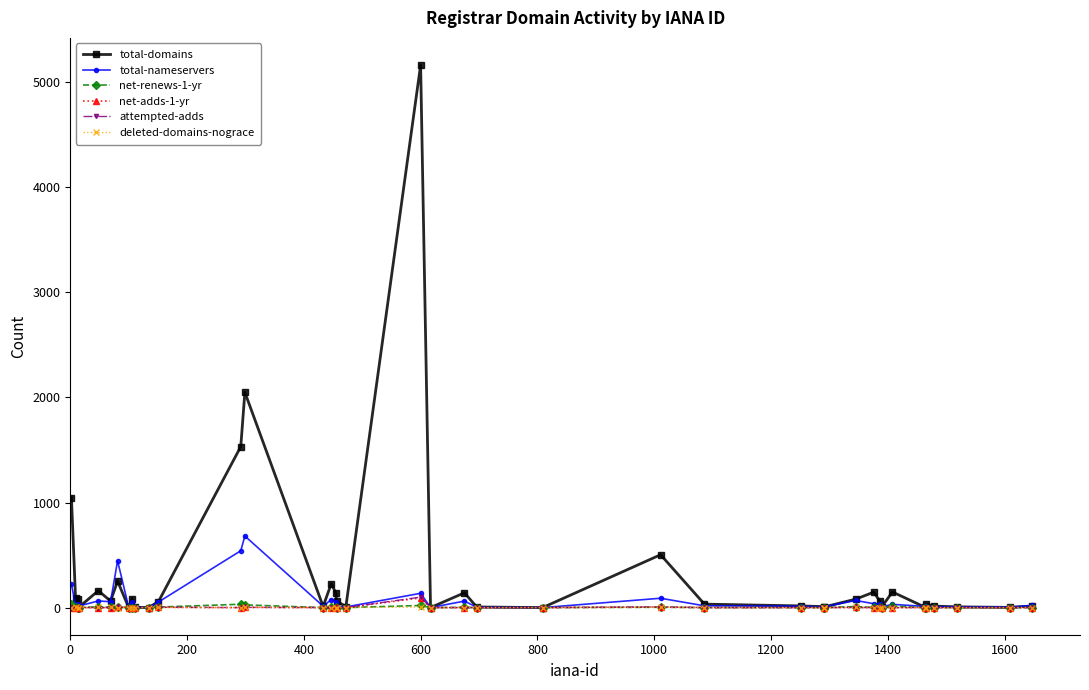

Which series has the largest total across all categories?

total-domains